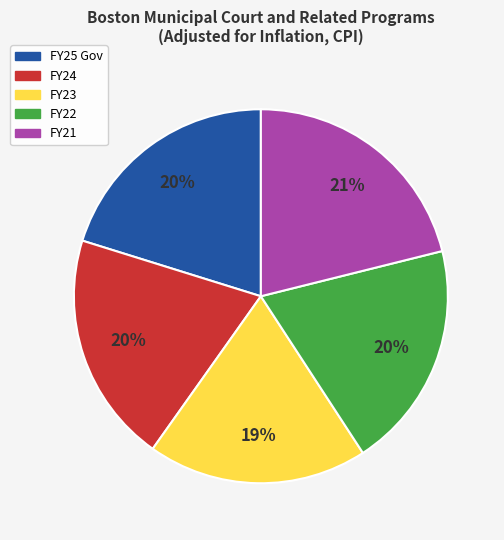

The FY25 Gov slice represents 20% of the pie. True or false?

True